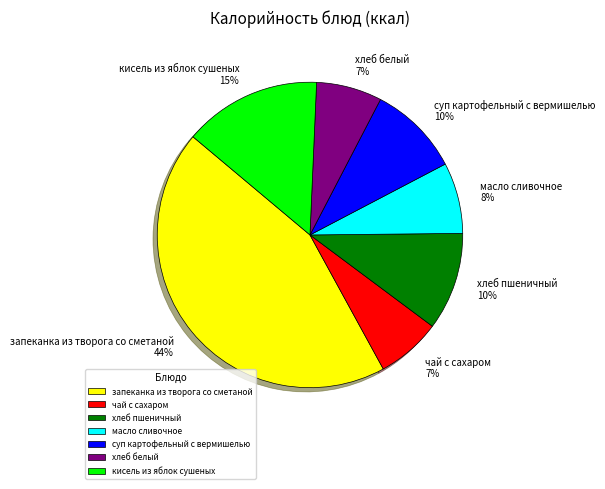

To the nearest percent, what portion does хлеб пшеничный represent?

10%